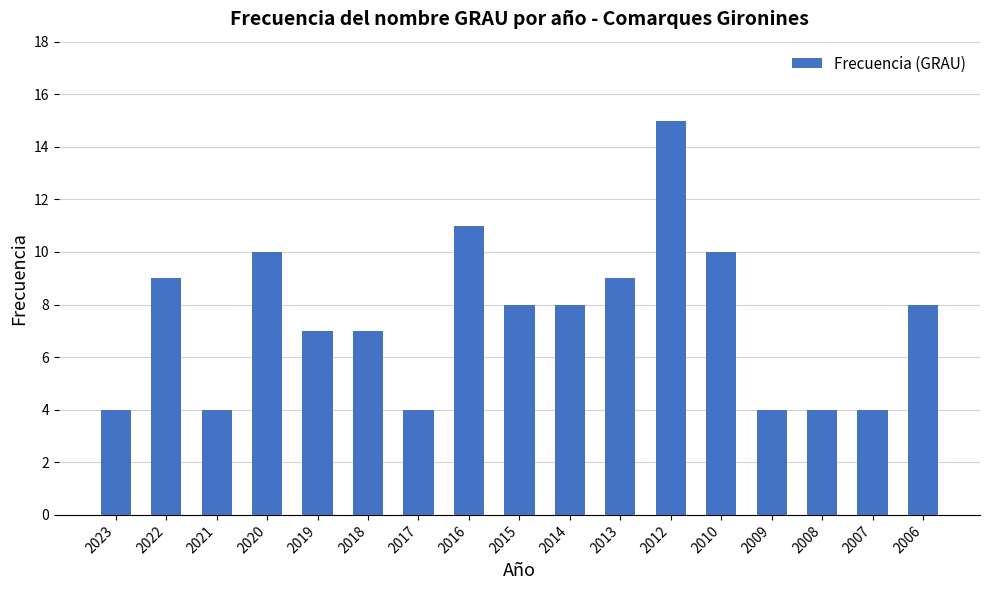

What is the change in value from 2020 to 2008?

-6